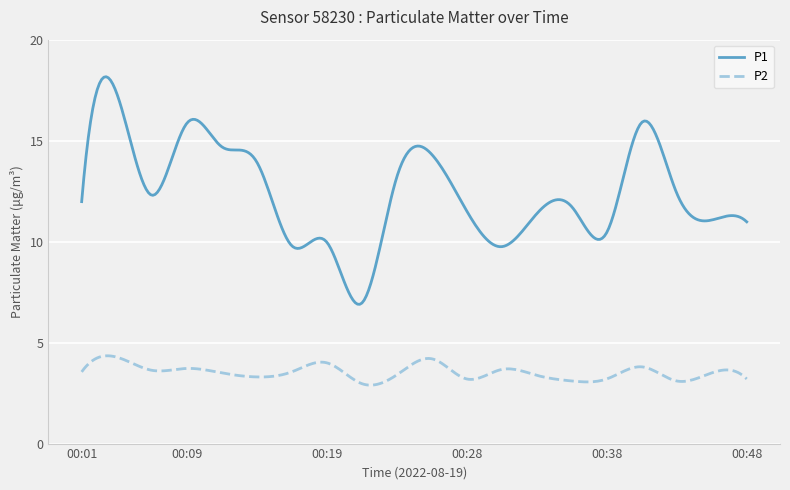

Rank the series by their maximum value, from highest to lowest.

P1, P2